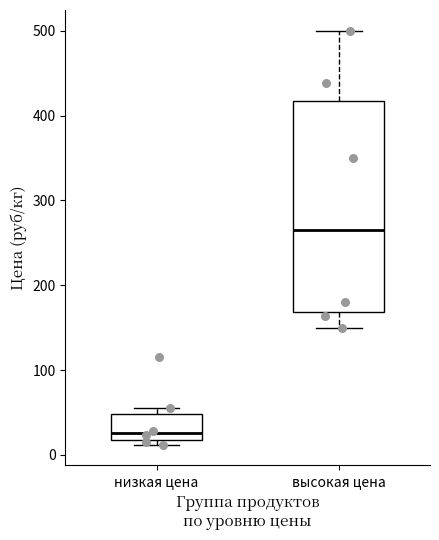

Which box's median line is the highest?

высокая цена